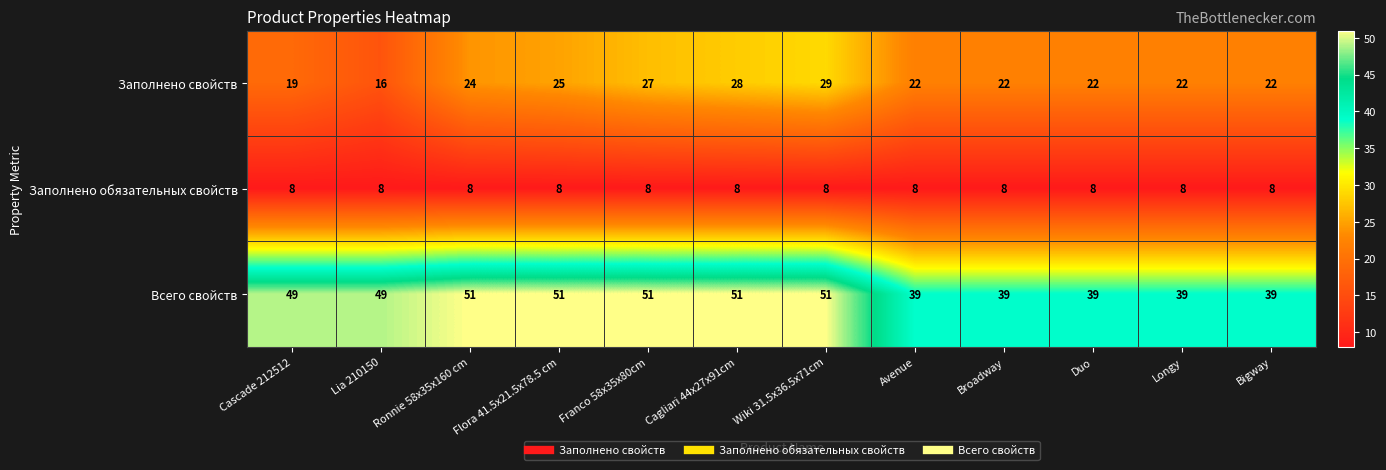

At how many categories does at least one series exceed 25?

12